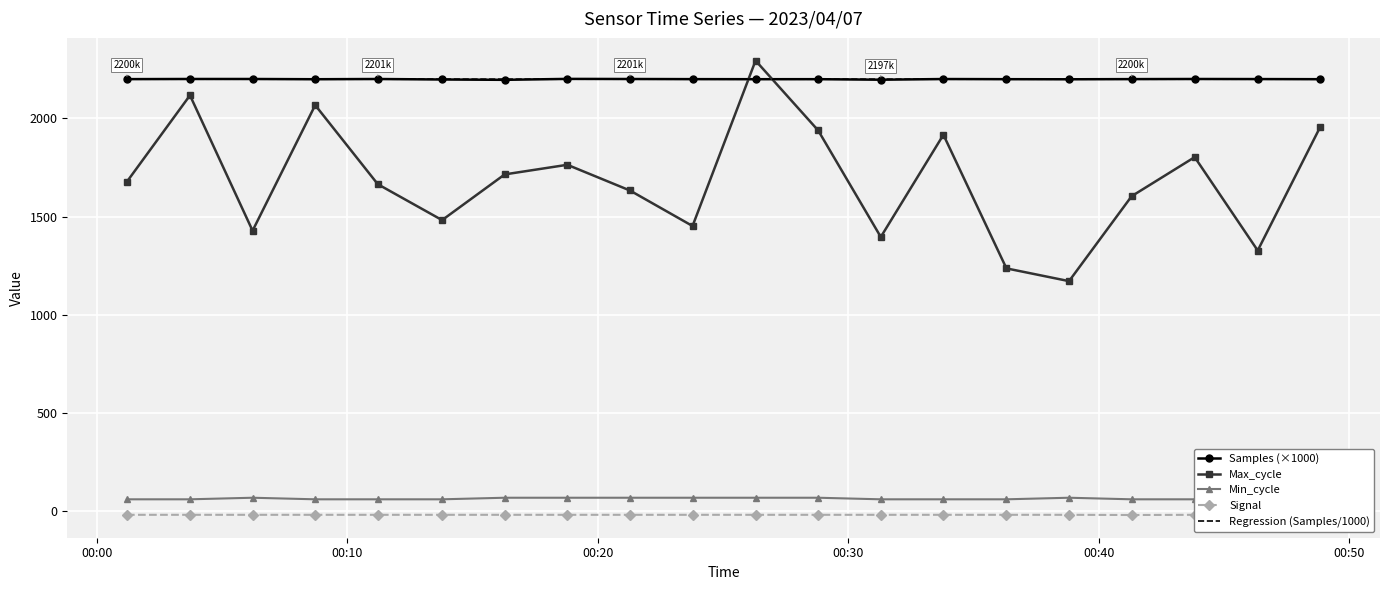

Which series has the largest total across all categories?

Regression (Samples/1000)